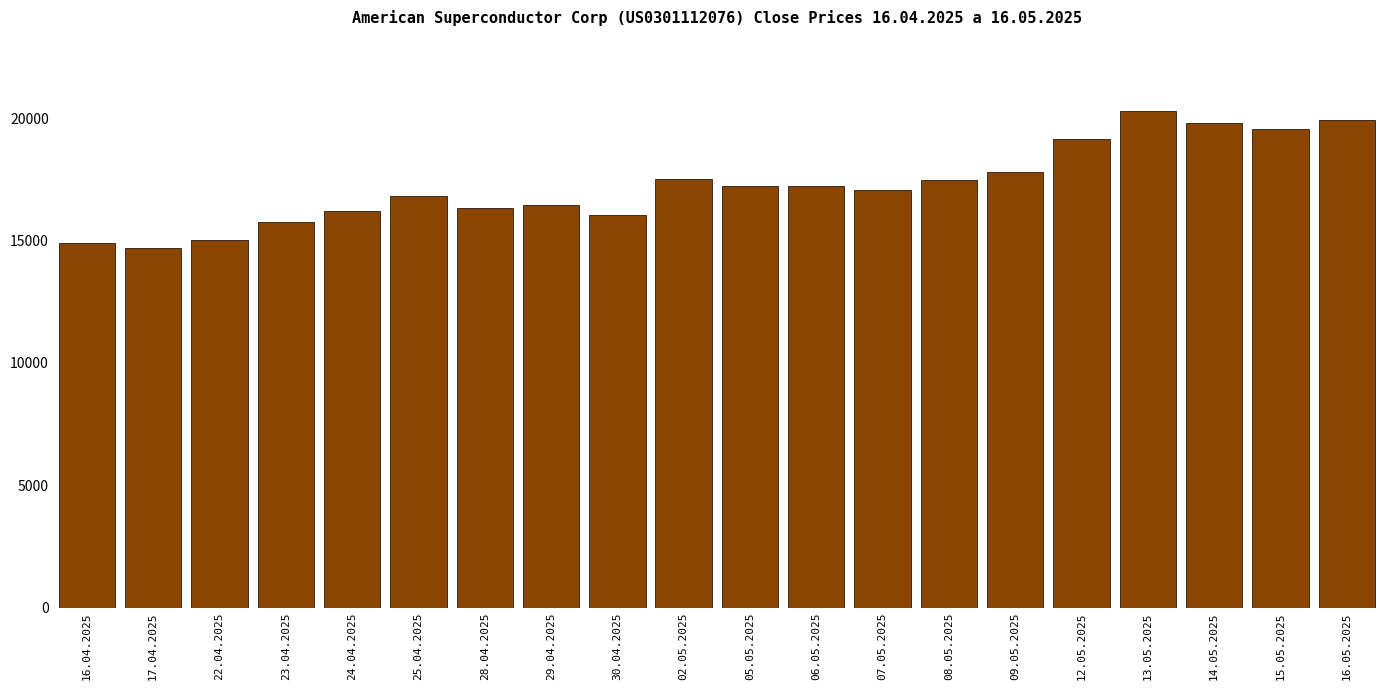

What is the label of the 17th bar from the right?

23.04.2025